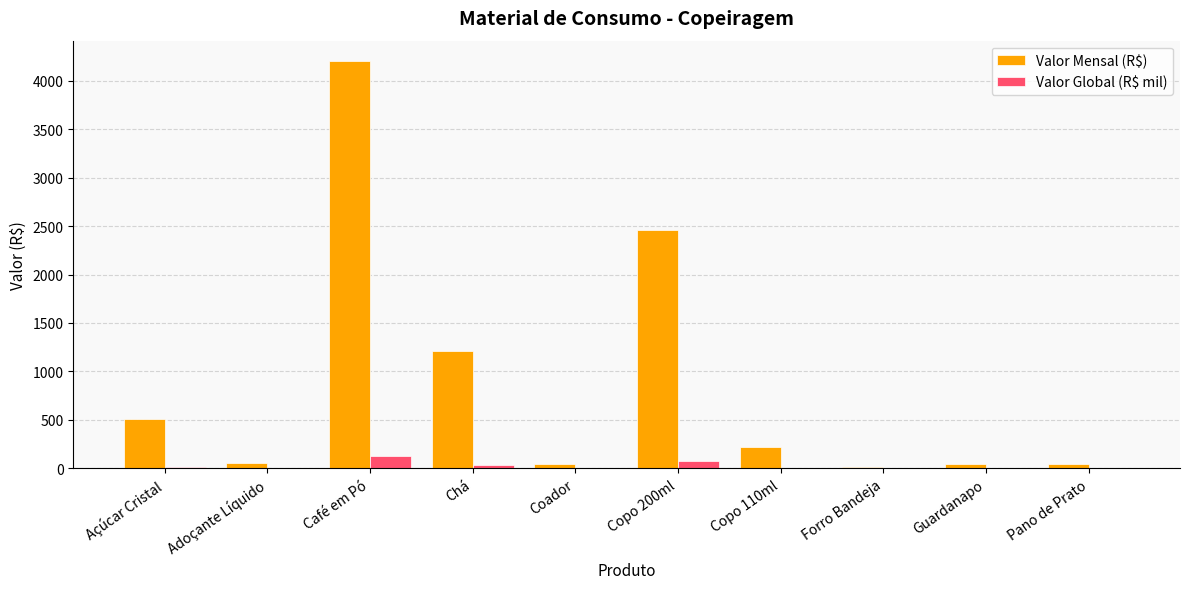

Which series changed the most between Chá and Copo 110ml?

Valor Mensal (R$)